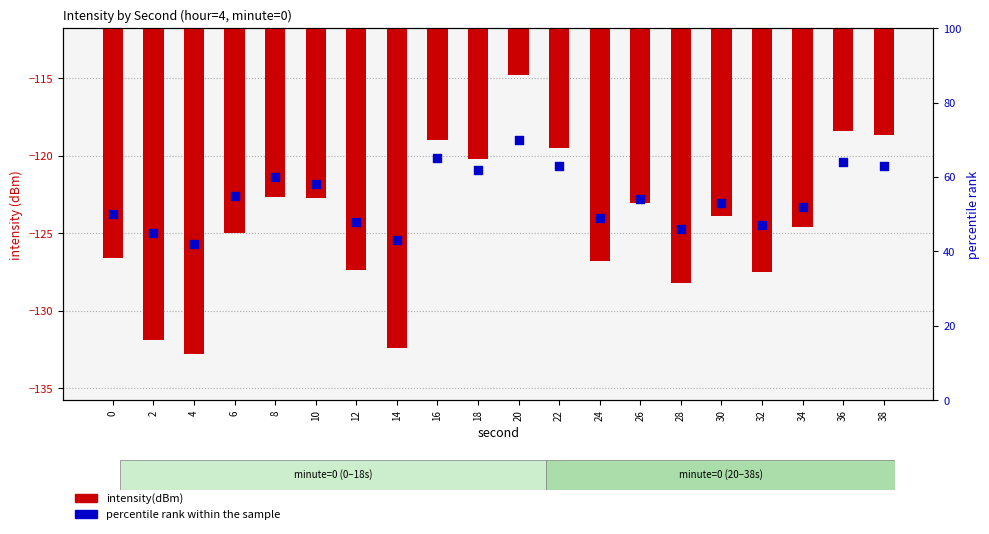

At which category is the sum across all series the highest?

20